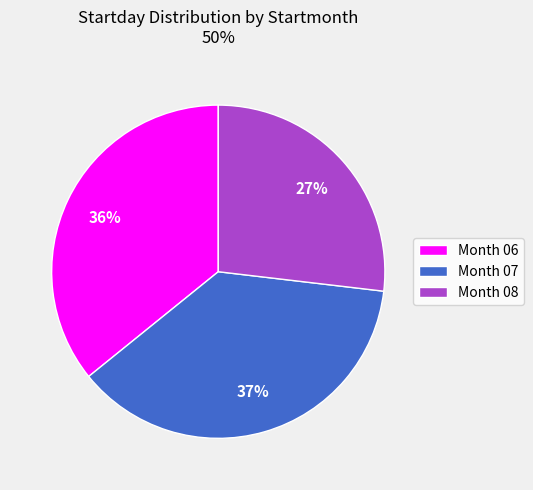

Which slice is the largest?

Month 07